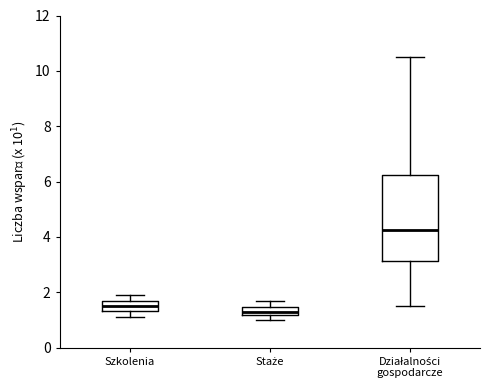

Comparing the boxes themselves (not the whiskers), which one is the tallest?

Działalności gospodarcze